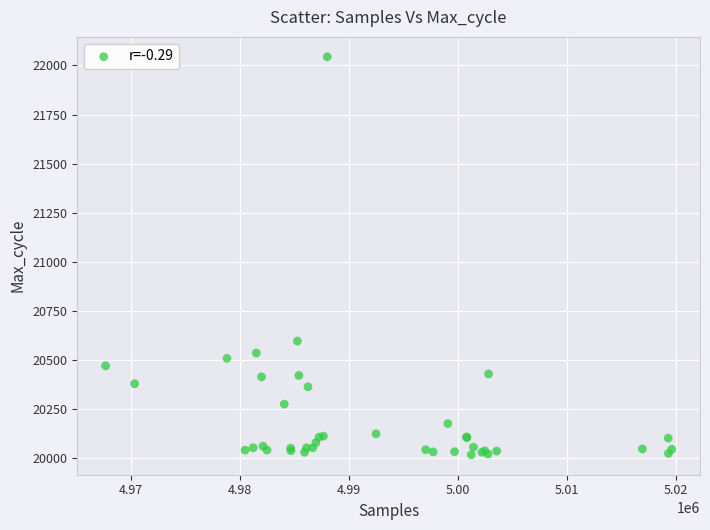

What Y value in the scatter plot is closest to 21031?

20597